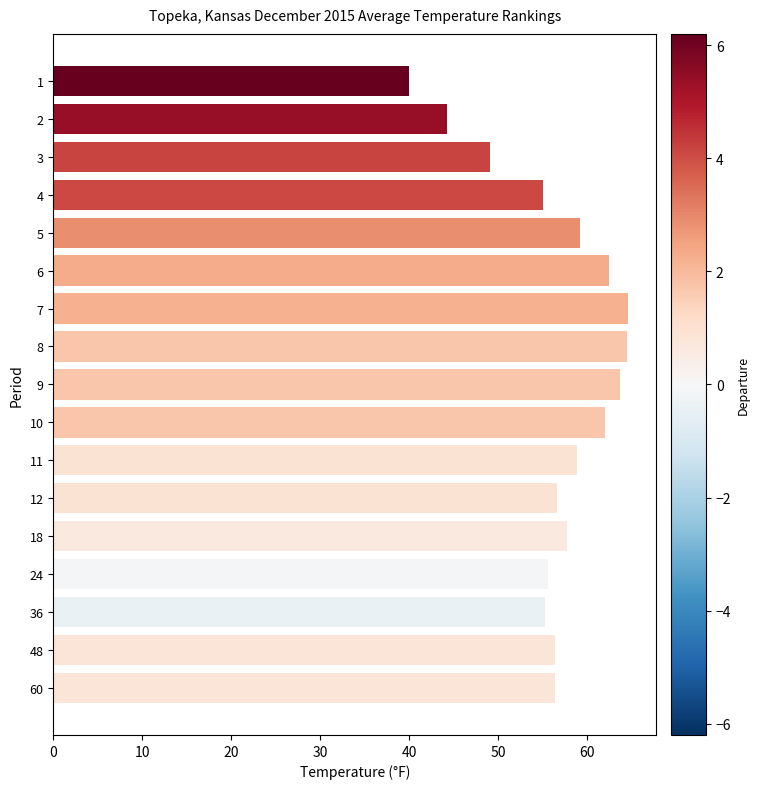

What is the value of the 9th bar from the top?

63.7